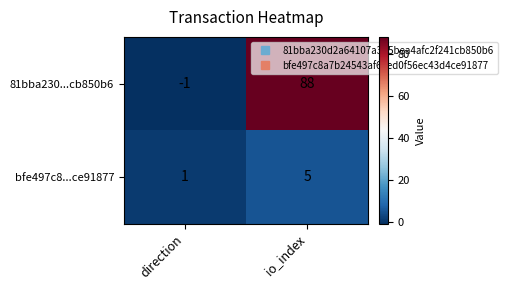

What is the average value of the bfe497c8...ce91877 series?

3